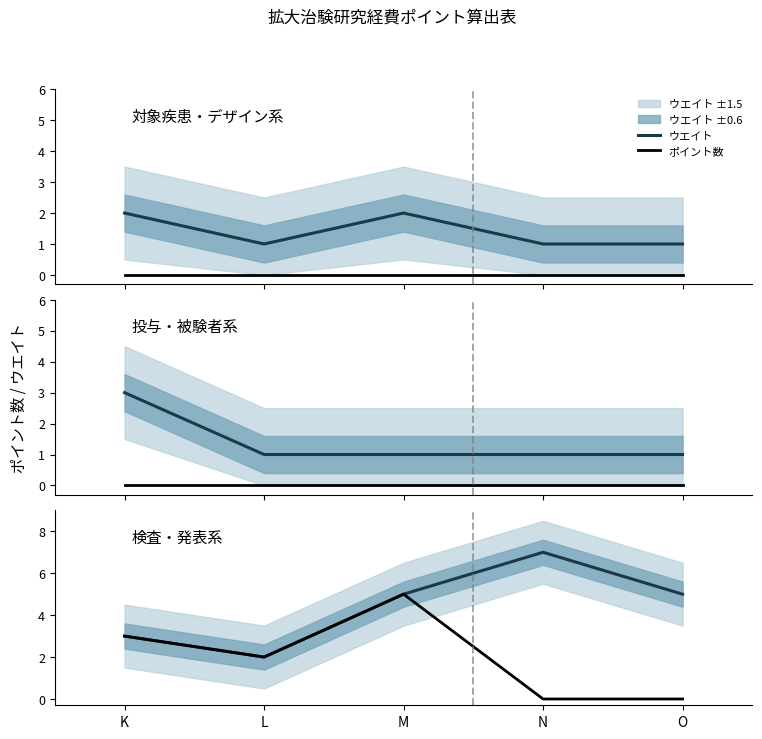

Count the ポイント数 values in the range 0 to 3.

4